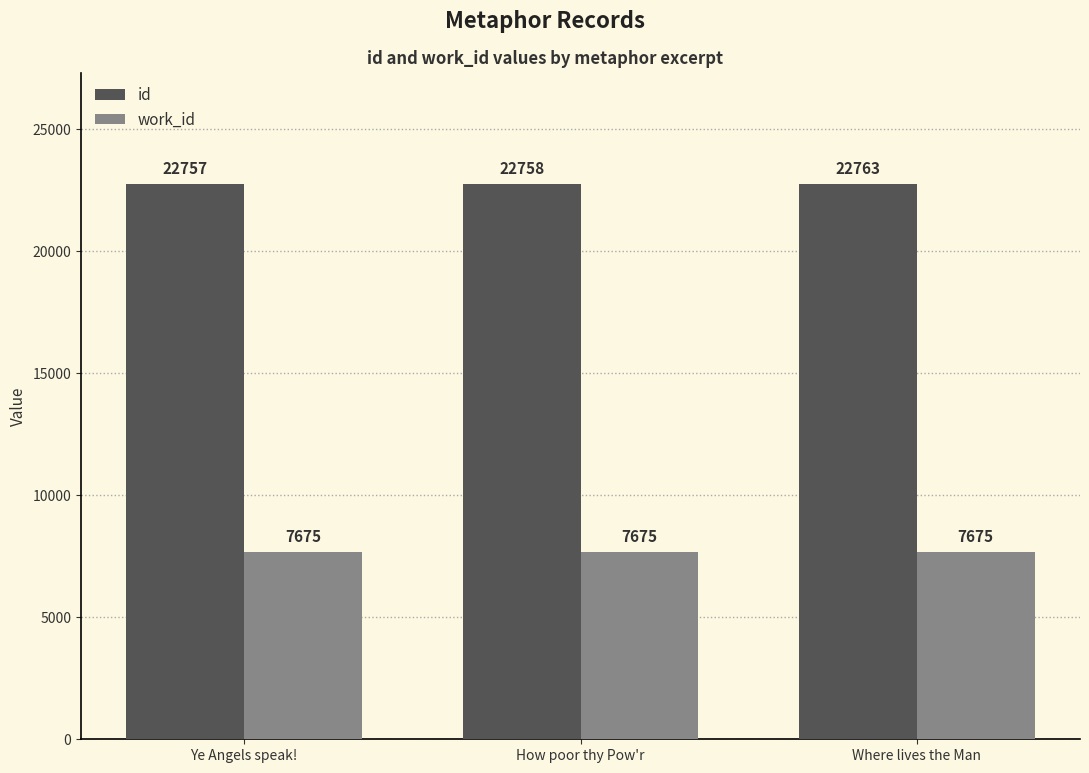

Rank the series at Ye Angels speak! from highest to lowest value.

id, work_id